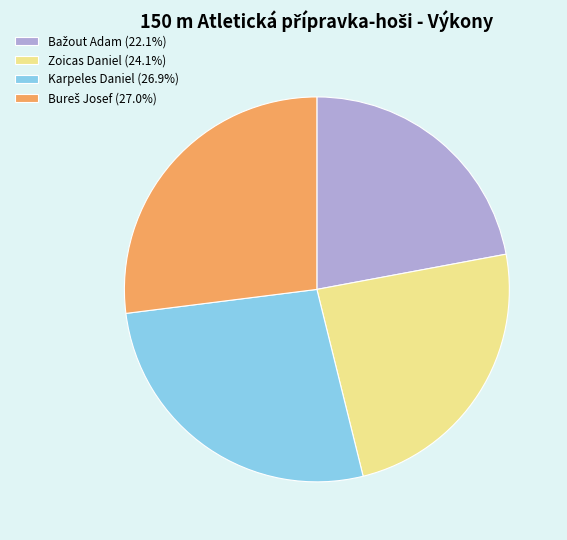

Approximately how many times larger is the value at Zoicas Daniel (24.1%) compared to Karpeles Daniel (26.9%)?

0.9